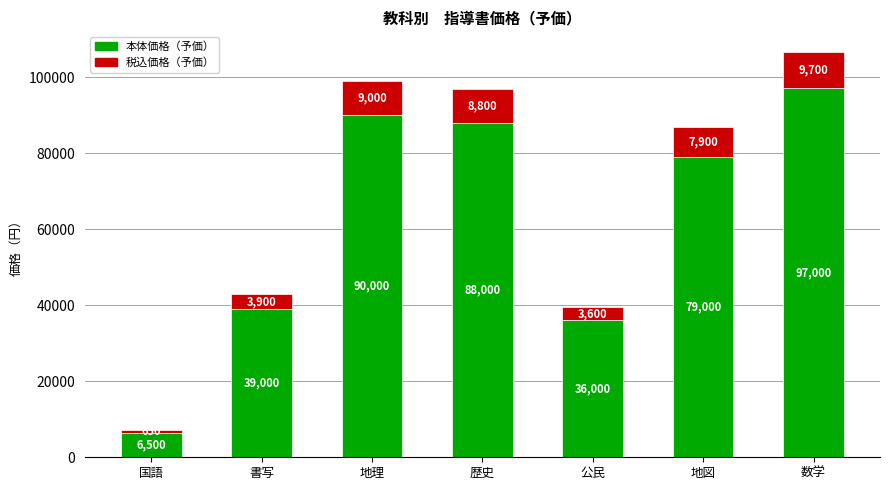

True or false: 本体価格（予価） has a value of 2179 at 国語.

False